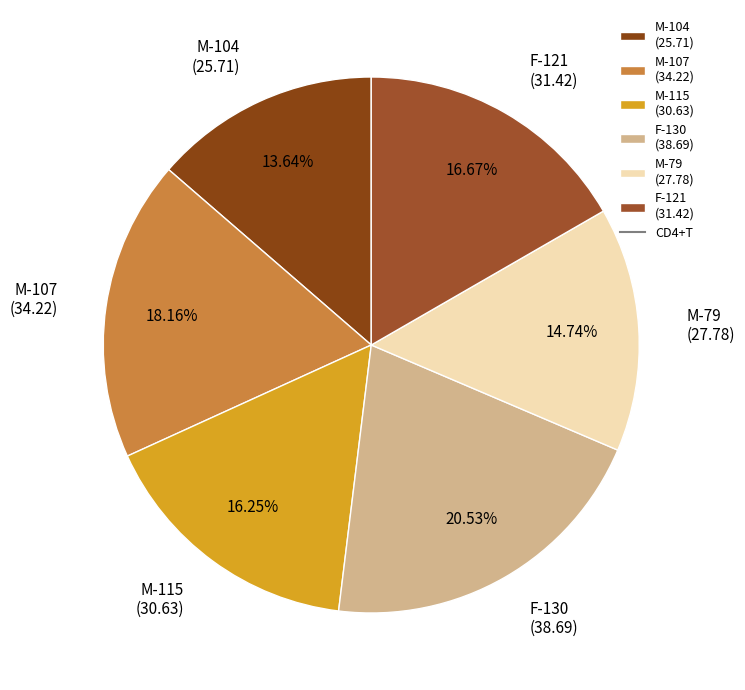

Between M-79 (27.78) and M-115 (30.63), which is larger?

M-115 (30.63)